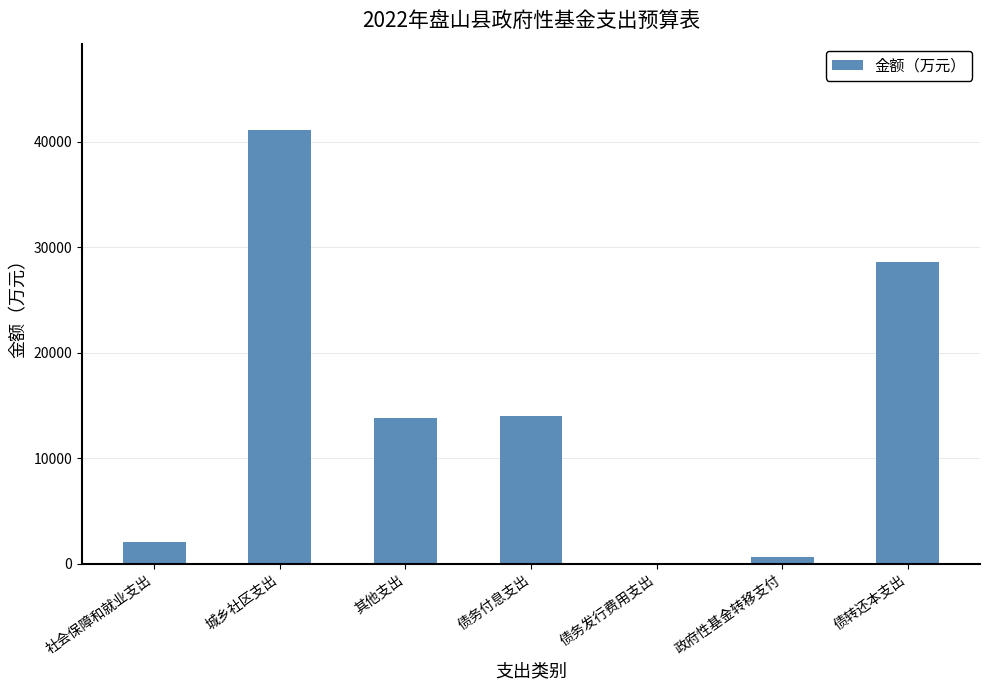

What is the ratio of the value at 社会保障和就业支出 to the value at 其他支出?

0.1